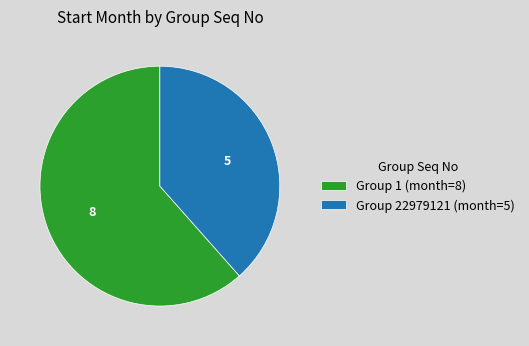

Between Group 1 (month=8) and Group 22979121 (month=5), which is larger?

Group 1 (month=8)